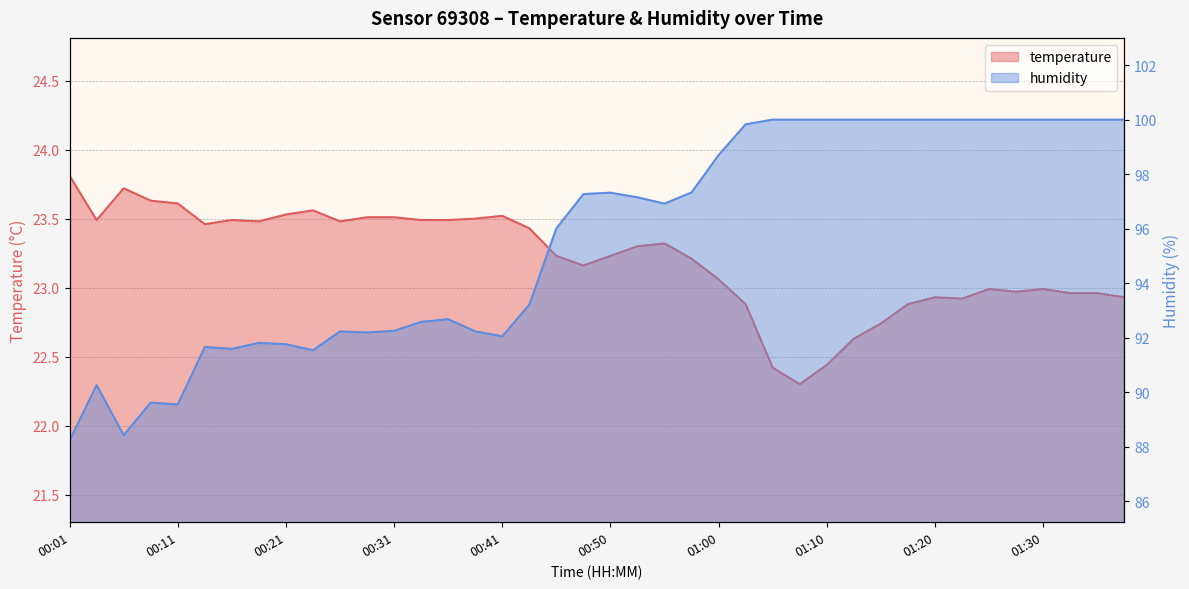

Where is humidity nearest to the value 94?

00:43